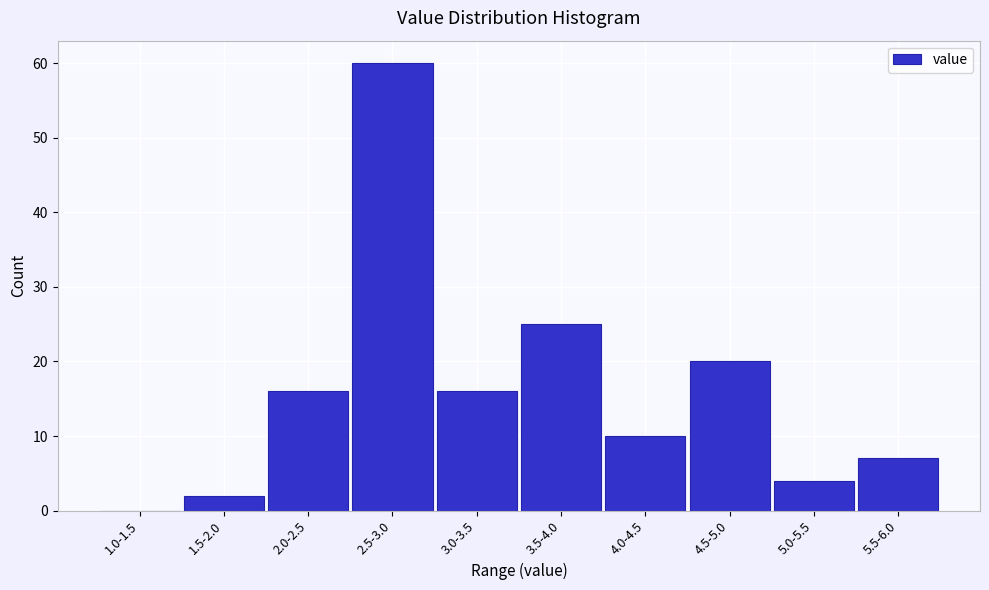

Reading right to left, transcribe all the data shown in this chart.

5.5-6.0=7	5.0-5.5=4	4.5-5.0=20	4.0-4.5=10	3.5-4.0=25	3.0-3.5=16	2.5-3.0=60	2.0-2.5=16	1.5-2.0=2	1.0-1.5=0